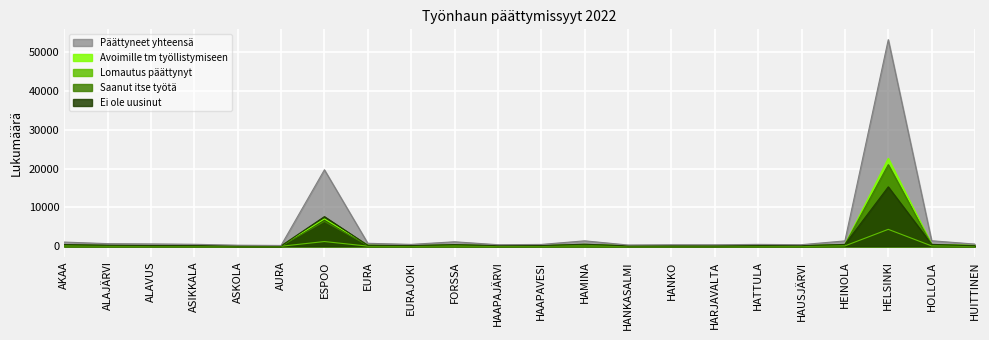

True or false: Saanut itse työtä and Päättyneet yhteensä cross at least once.

False